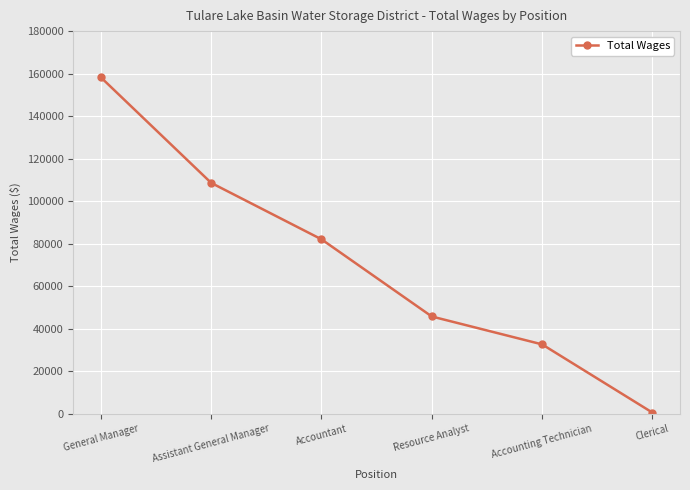

What is the value of the 4th point from the left?

45795